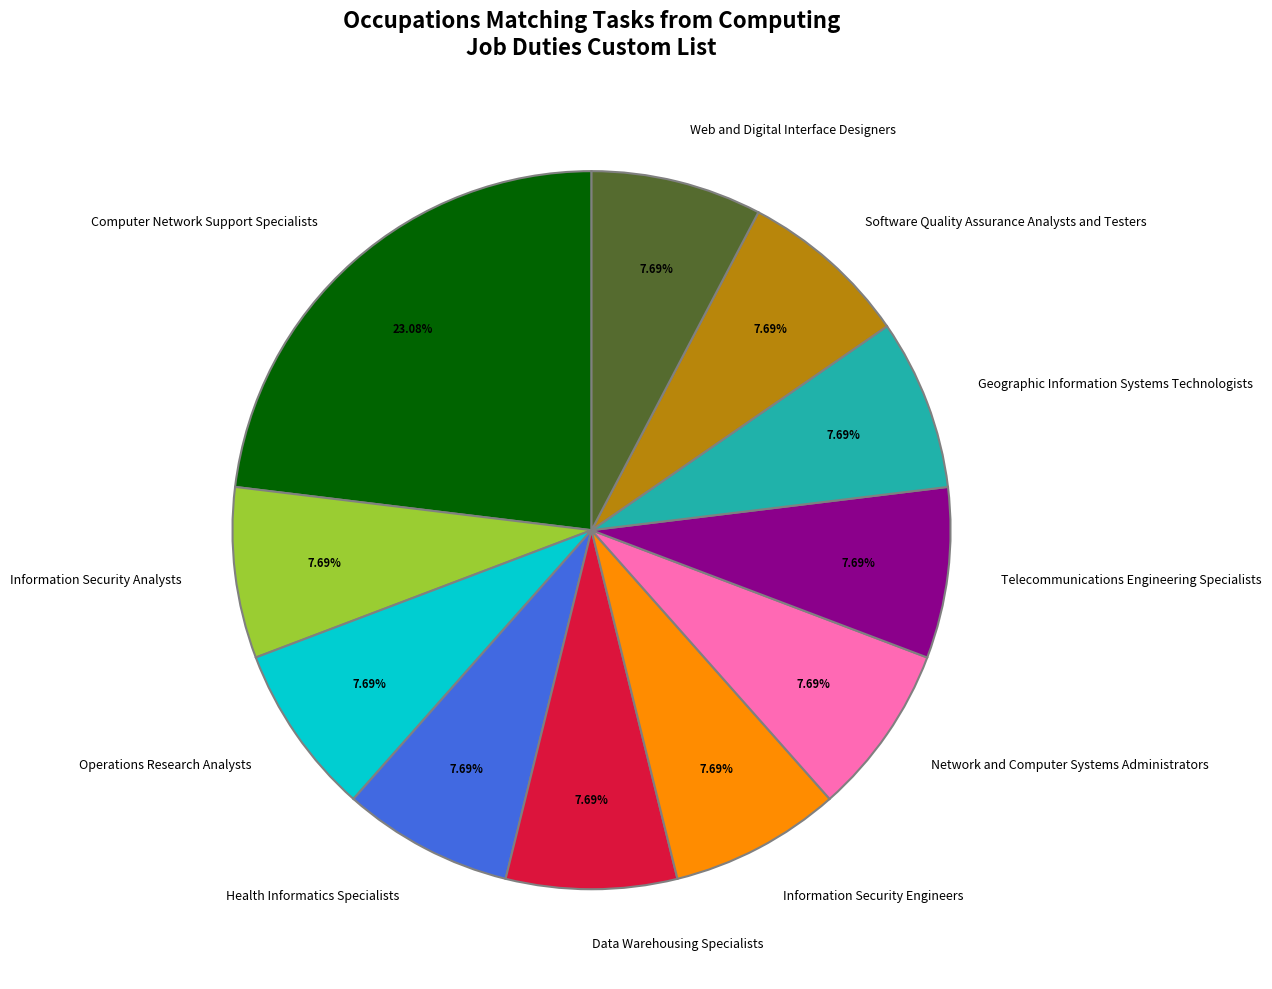

Does Information Security Engineers represent more than half of the total?

No